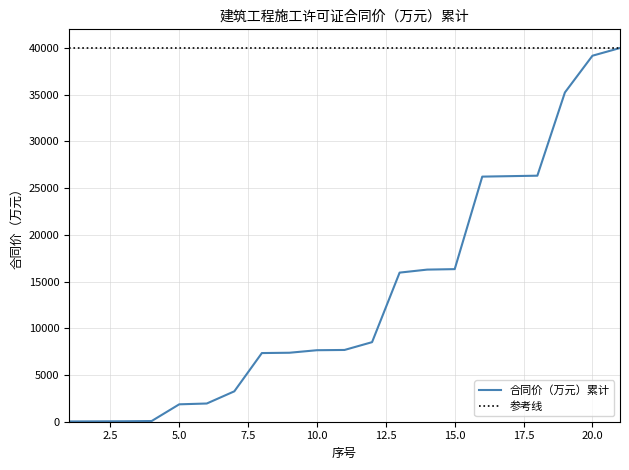

List the series in order of their overall mean, highest first.

参考线, 合同价（万元）累计